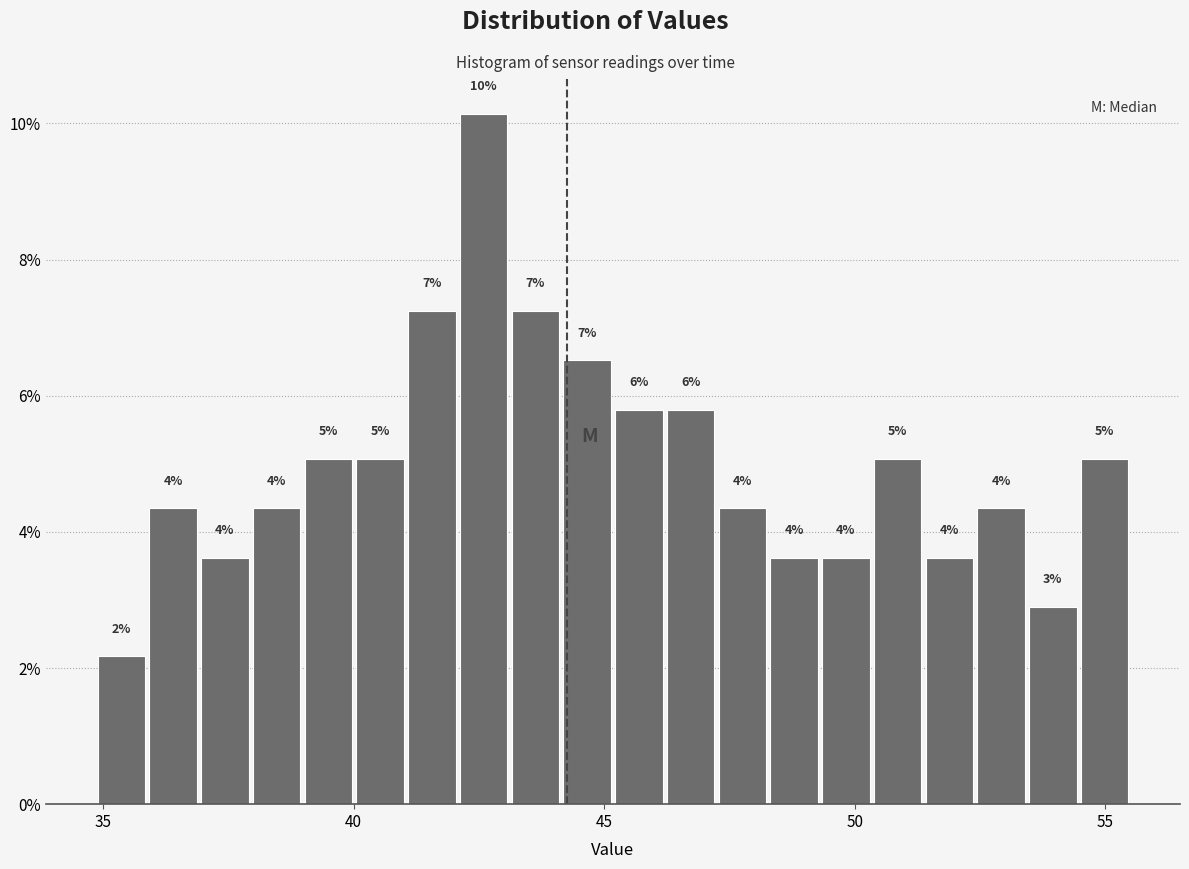

Read against the x-axis, roughly where is the centre of the tallest bar?

42.5